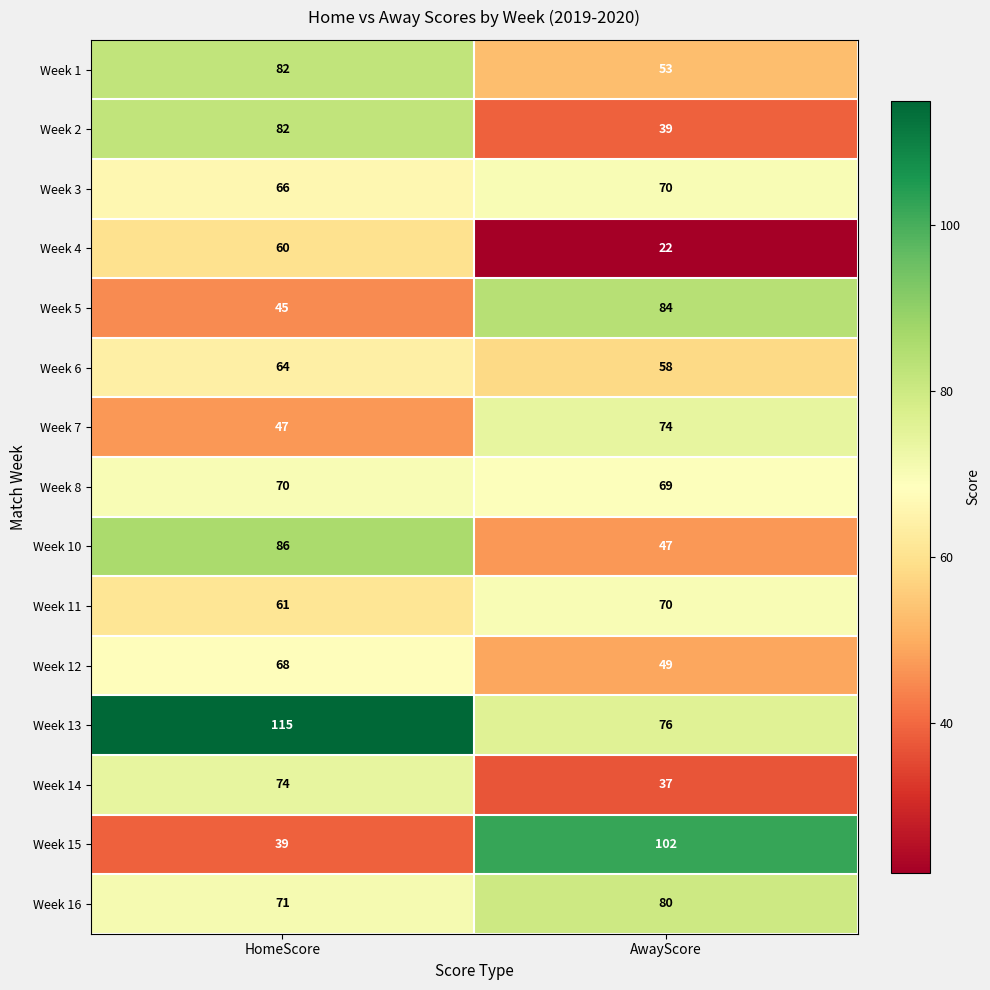

Rank the categories by Week 13 value from lowest to highest.

AwayScore, HomeScore